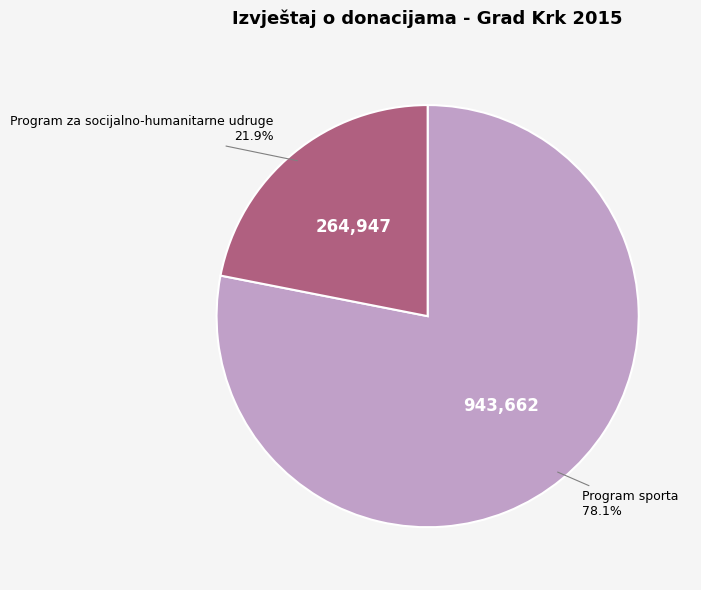

To the nearest percent, what is the difference between the largest and smallest slice percentages?

56%